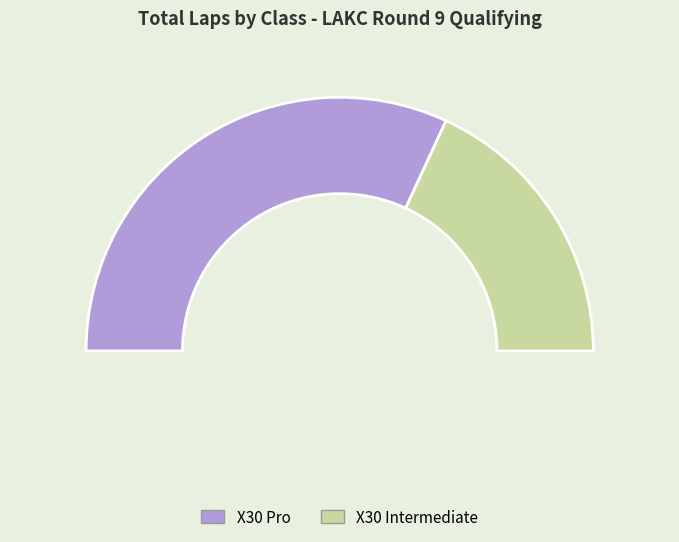

Which category has the smallest portion of the pie?

X30 Intermediate